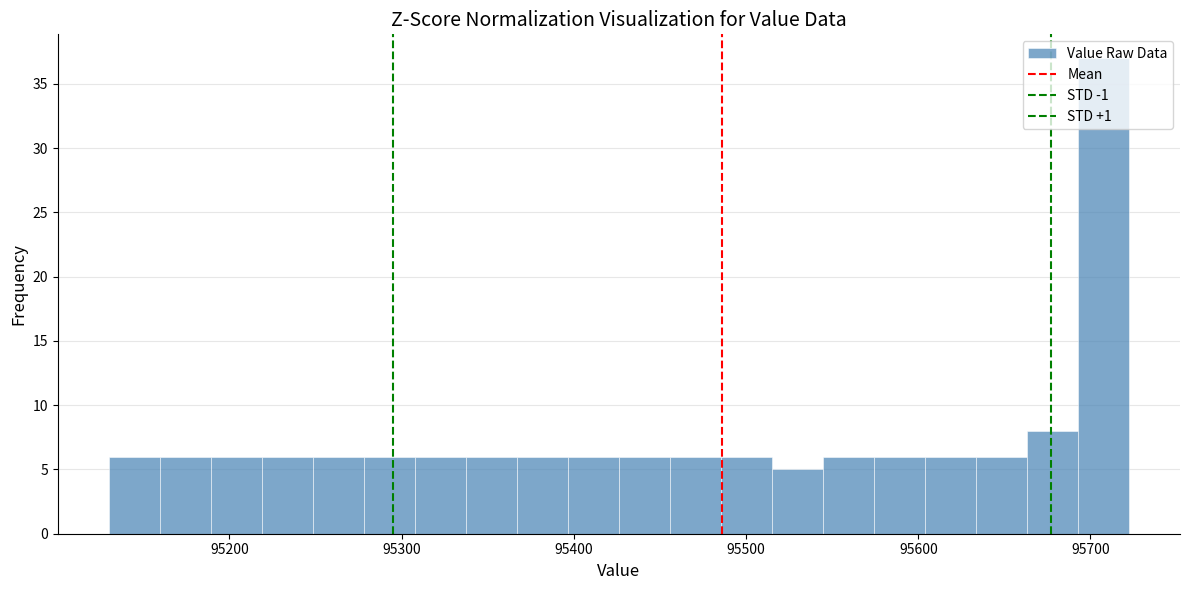

Around what value on the x-axis is the tallest bar? Give the approximate position of its centre, as read against the axis.

95710